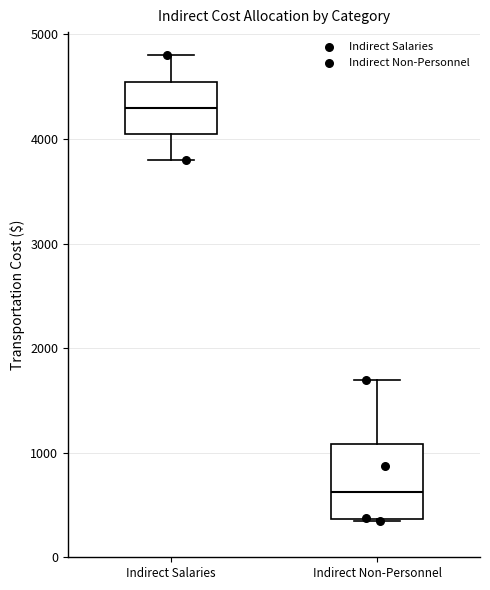

Reading left to right, read every box against the y-axis: the position of its median line, the range the box covers, and the ends of its whiskers. The values are not printed on the chart, so give them approximately, as read against the axis.

Indirect Salaries: median 4300, box 4100 to 4600, whiskers 3800 to 4800
Indirect Non-Personnel: median 600, box 400 to 1100, whiskers 400 to 1700